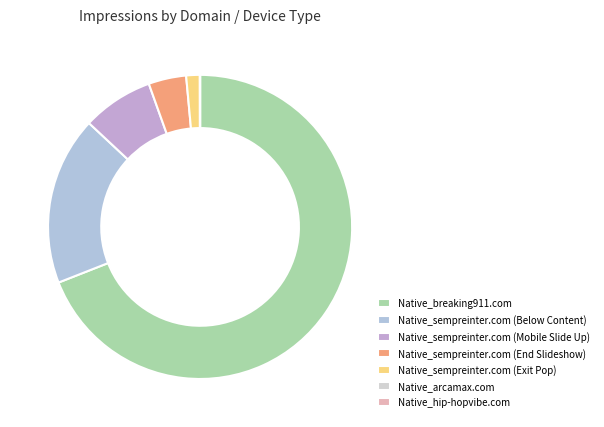

What is the ratio of the value at Native_sempreinter.com (Mobile Slide Up) to the value at Native_sempreinter.com (Exit Pop)?

5.3